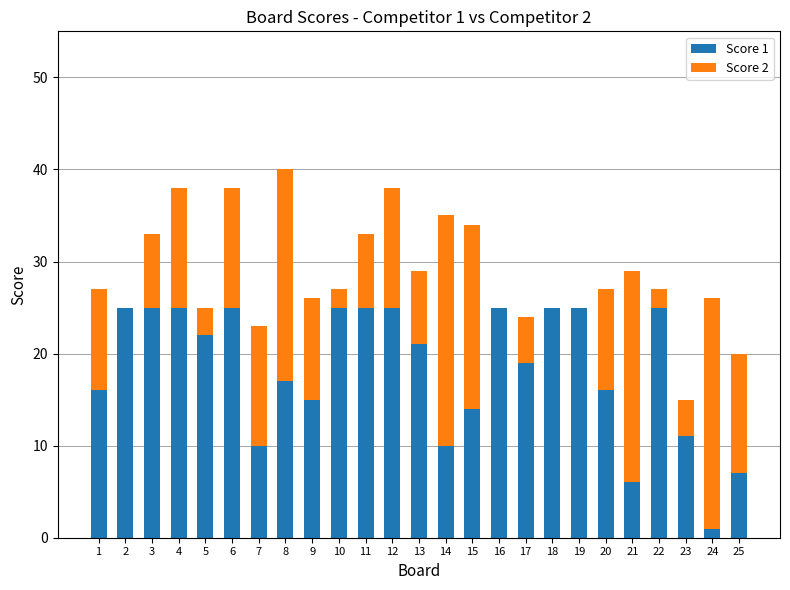

What is the total value across all series at 12?

38